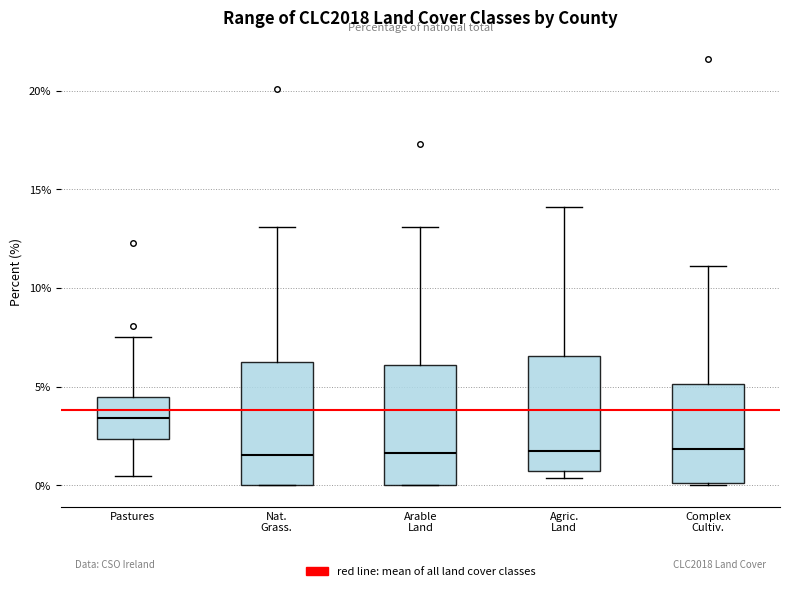

Reading left to right, transcribe this box plot: for each box, give where its median line is, the range the box spans, and where its two whiskers end, as read against the y-axis. The values are not printed on the chart, so give them approximately, as read against the axis.

Pastures: median 3.5, box 2.5 to 4.5, whiskers 0.5 to 7.5
Nat. Grass.: median 1.5, box 0.0 to 6.5, whiskers 0.0 to 13.0
Arable Land: median 1.5, box 0.0 to 6.0, whiskers 0.0 to 13.0
Agric. Land: median 2.0, box 0.5 to 6.5, whiskers 0.5 (just below the box's lower edge) to 14.0
Complex Cultiv.: median 2.0, box 0.0 to 5.0, whiskers 0.0 to 11.0